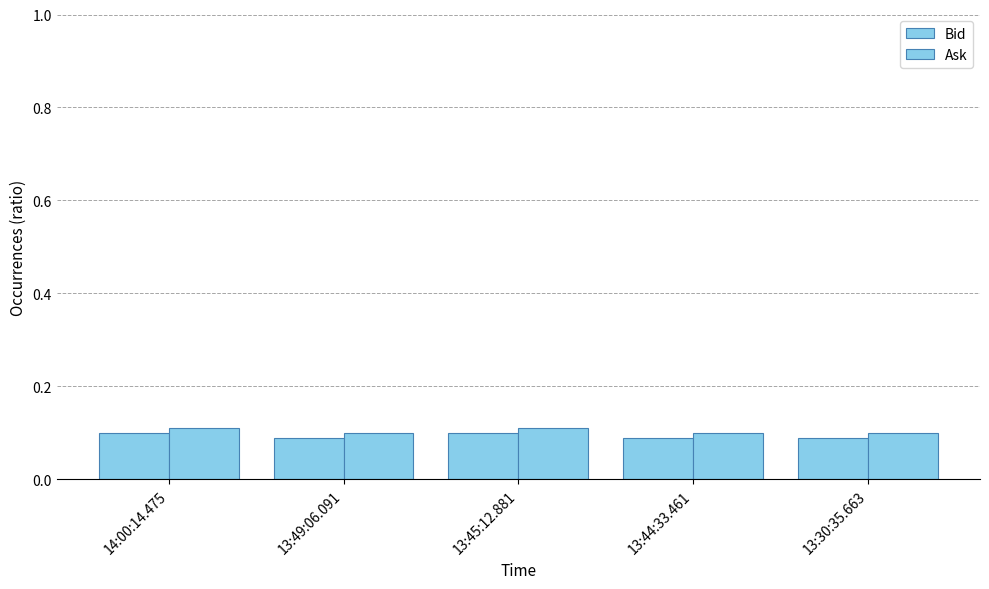

Which series has the largest total across all categories?

Ask